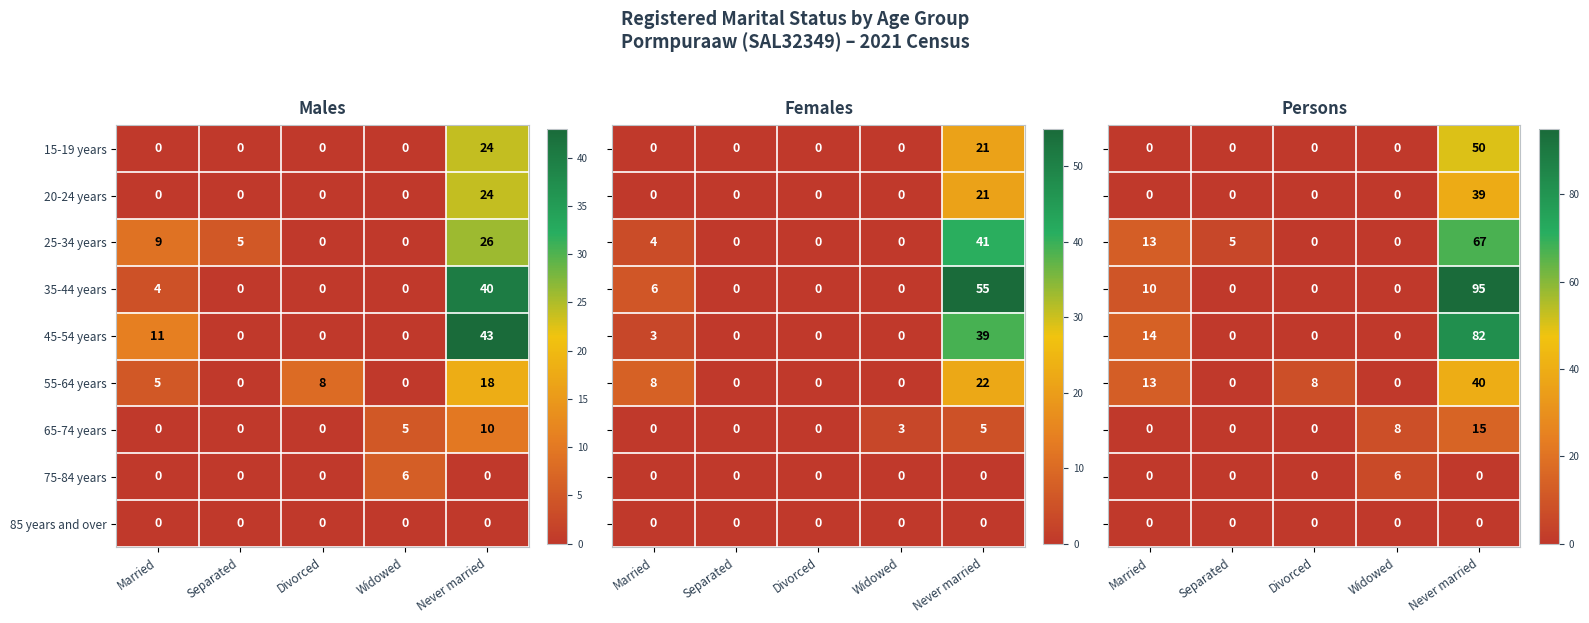

At how many categories does at least one series exceed 78?

1